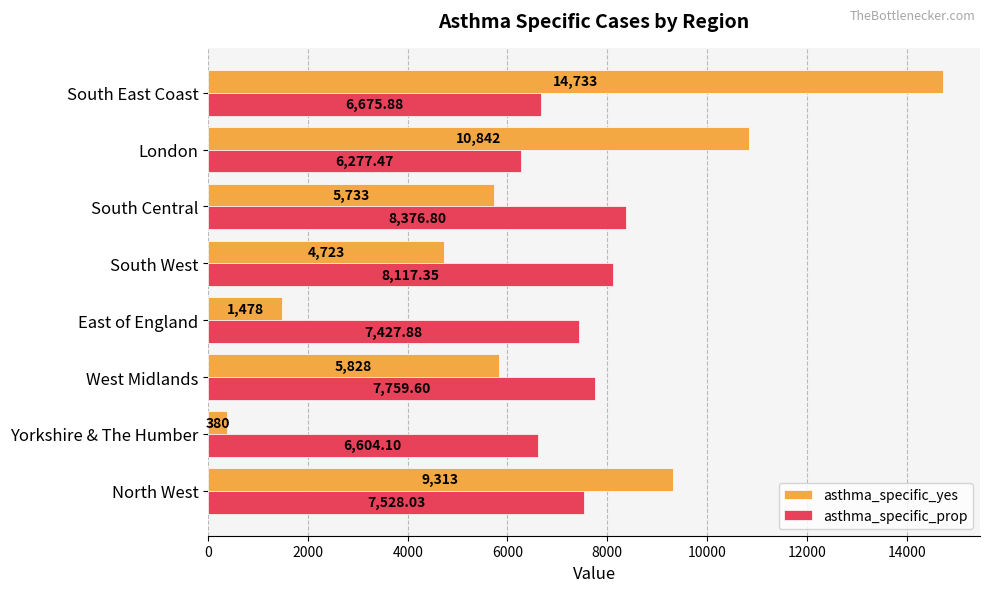

Which series has the widest spread of values?

asthma_specific_yes